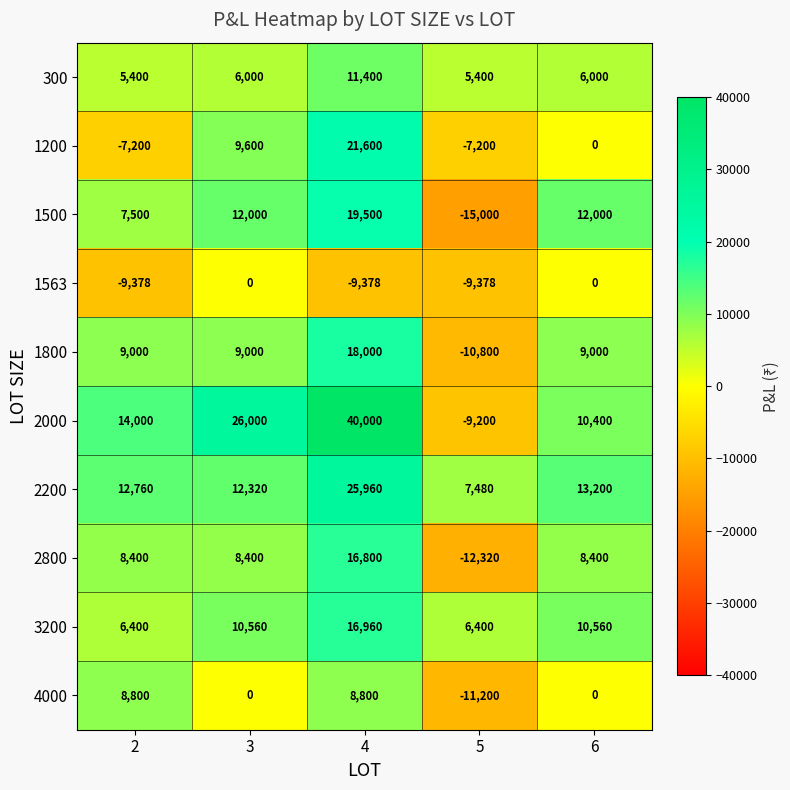

How many series are shown in this chart?

10